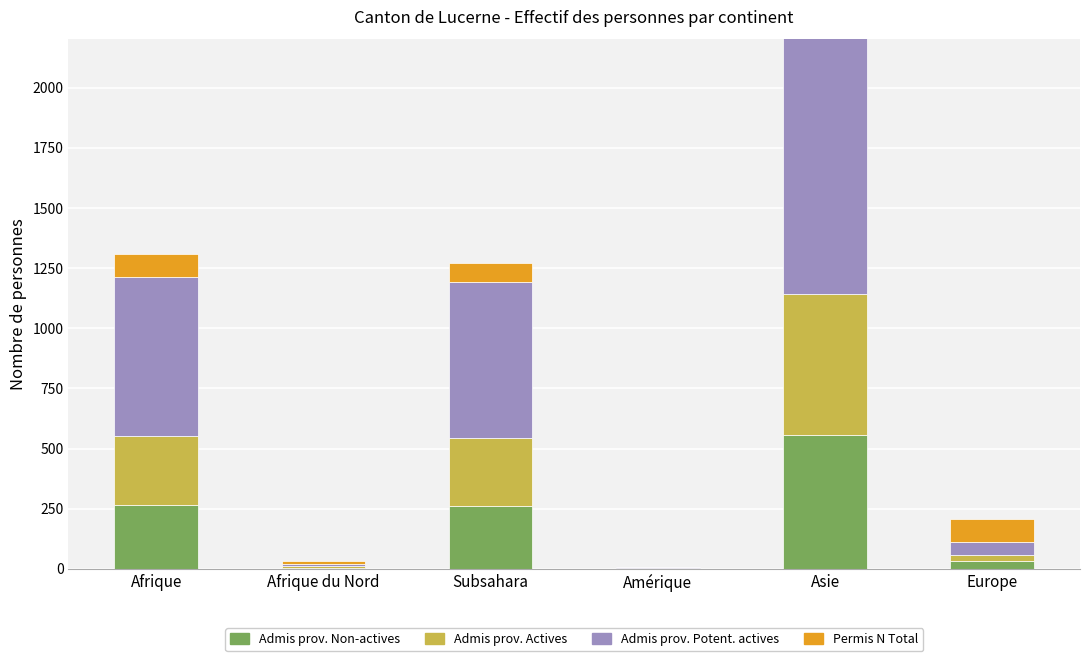

Is it true that Admis prov. Non-actives equals 396 at Subsahara?

False